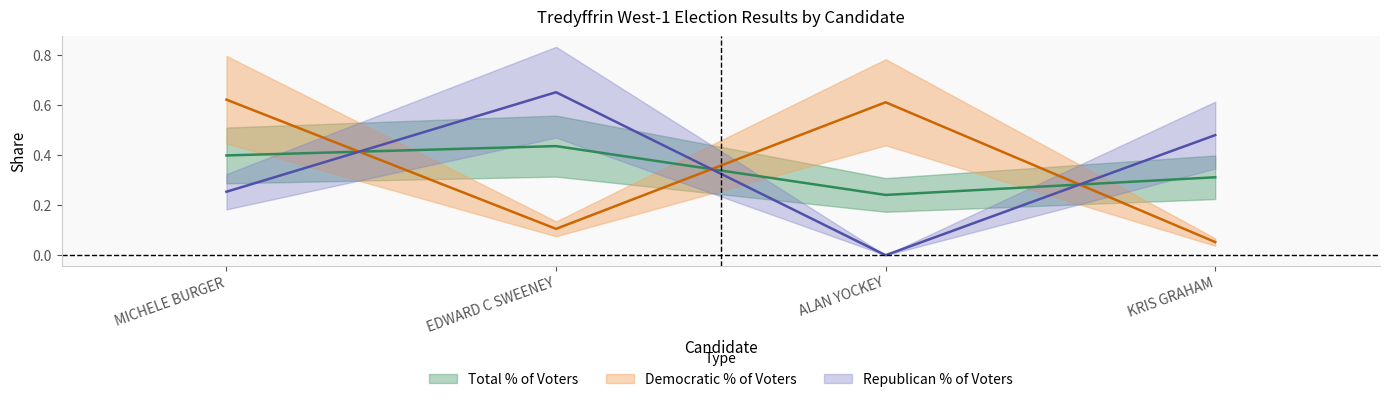

What is the total value across all series at KRIS GRAHAM?

0.8